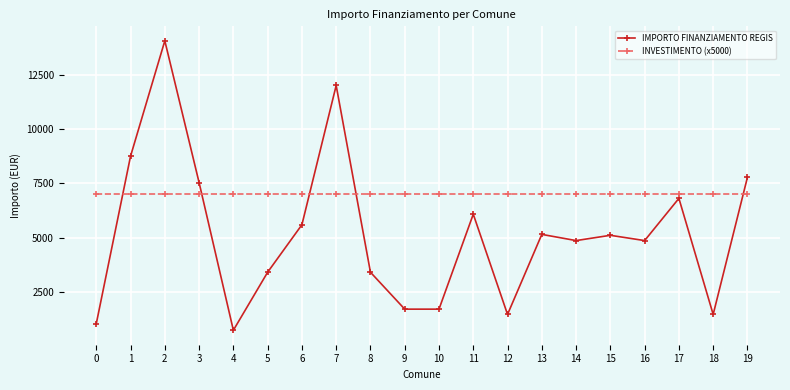

Which series has the largest total across all categories?

INVESTIMENTO (x5000)